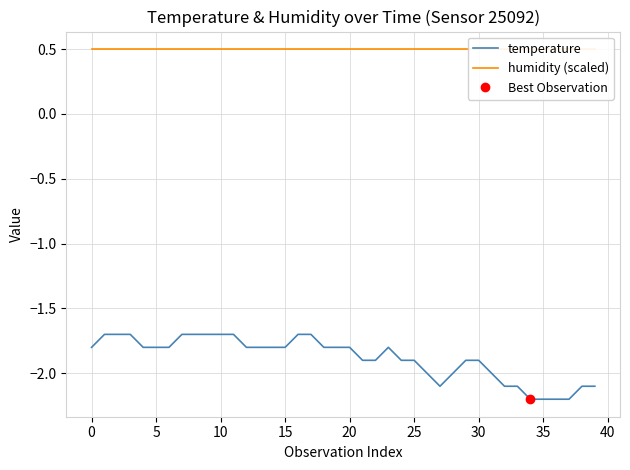

Does the chart display data point markers on the line(s)?

No